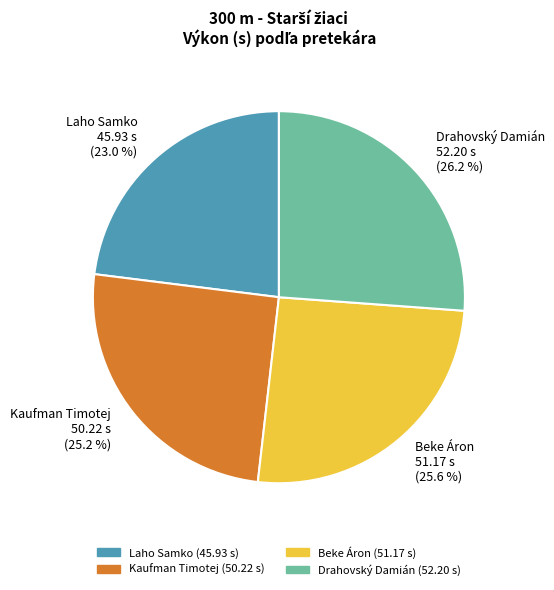

How many slices are in this pie chart?

4